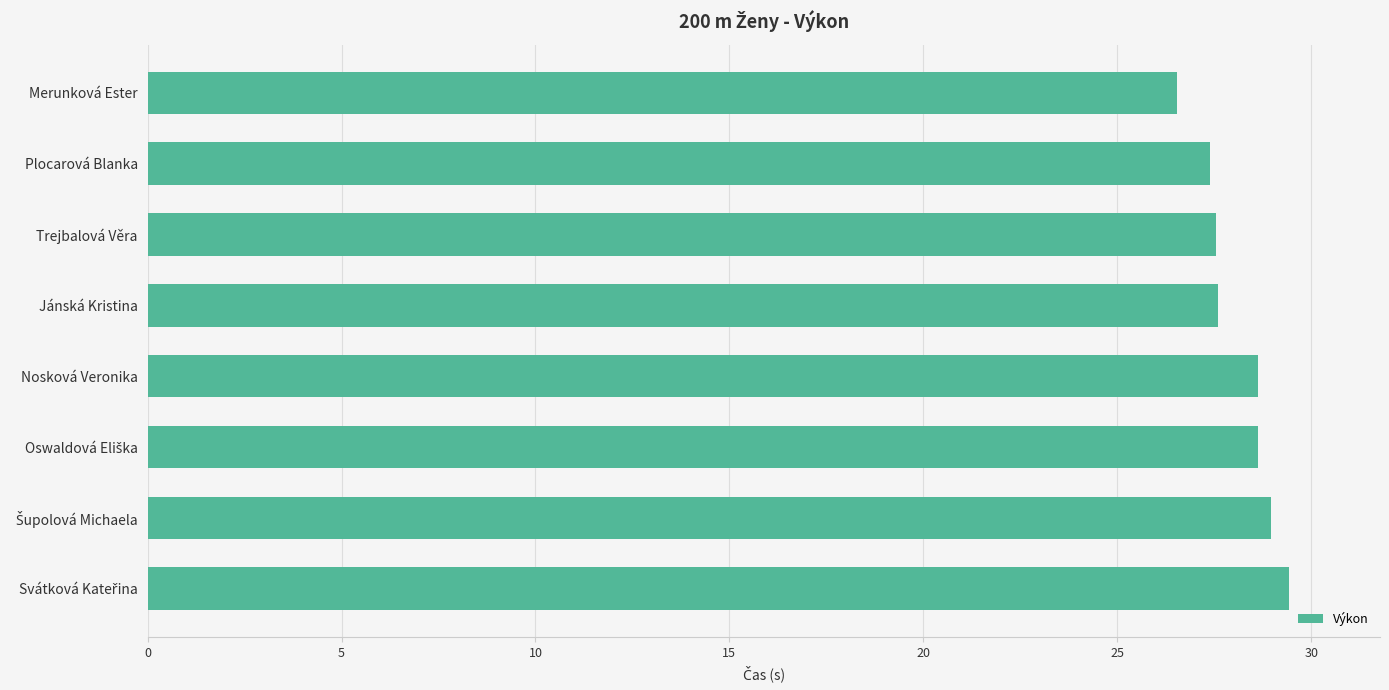

Reading top to bottom, what are all the values shown in this chart?

26.6	27.4	27.6	27.6	28.6	28.6	29.0	29.4